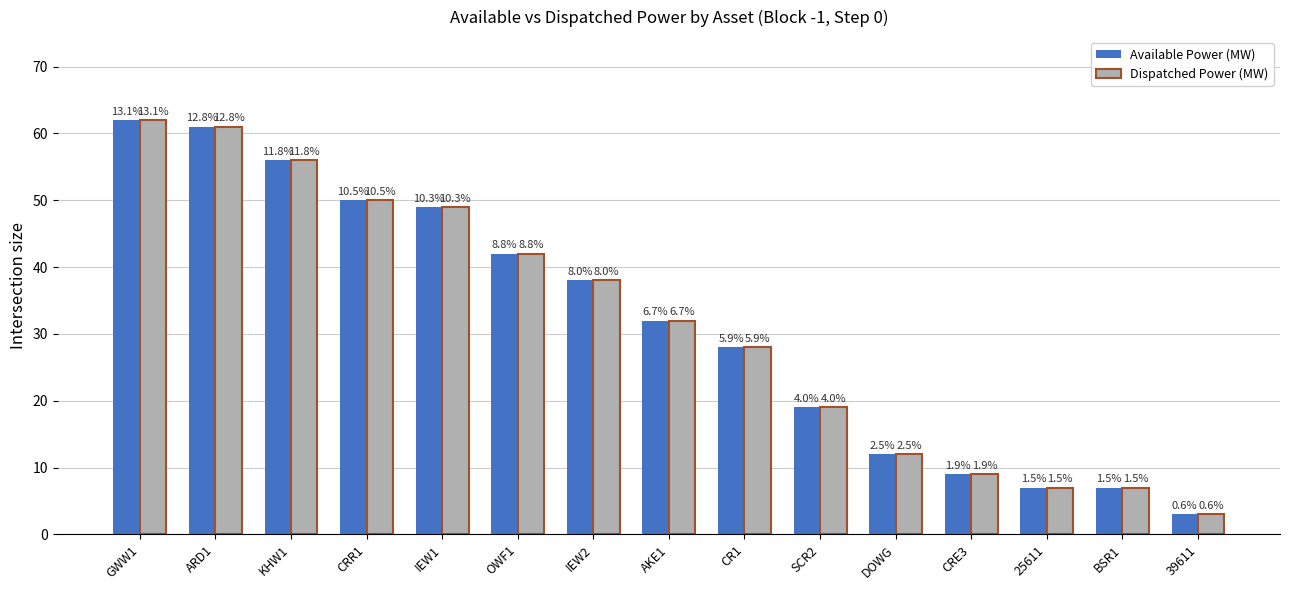

What is the total value across all series at GWW1?

124